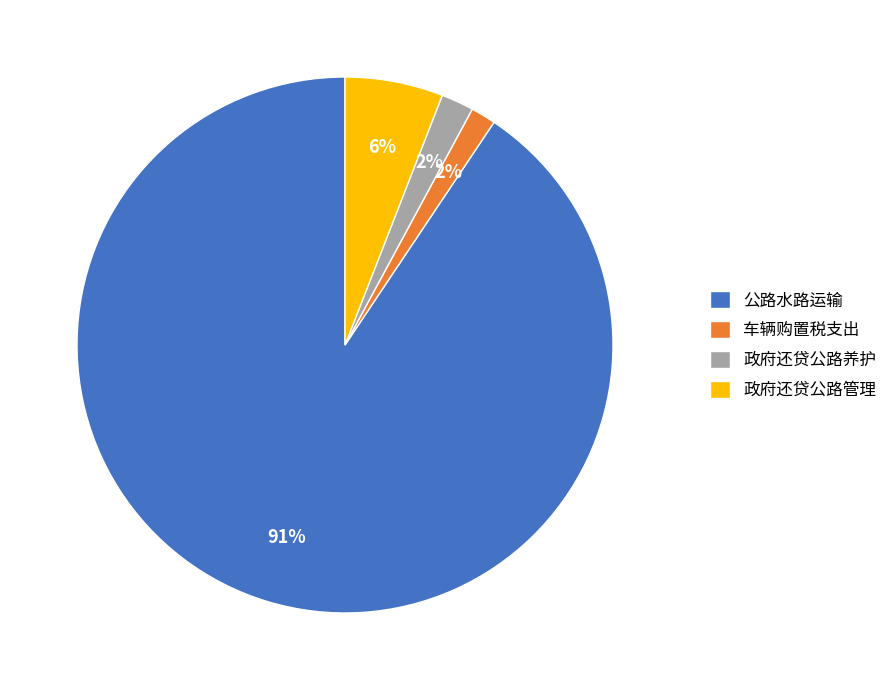

To the nearest percent, what portion does 政府还贷公路管理 represent?

6%